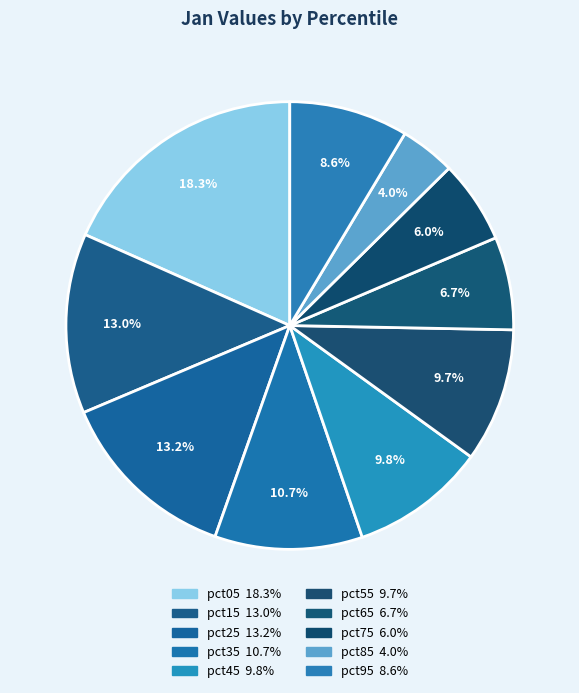

Which has a higher value, pct85 or pct15?

pct15